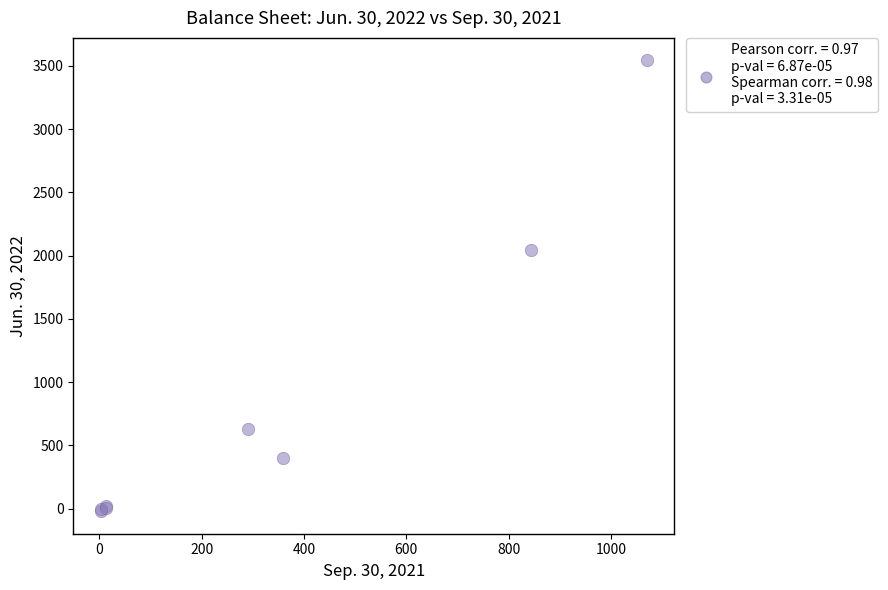

What Y value in the scatter plot is closest to 1760?

2040.8